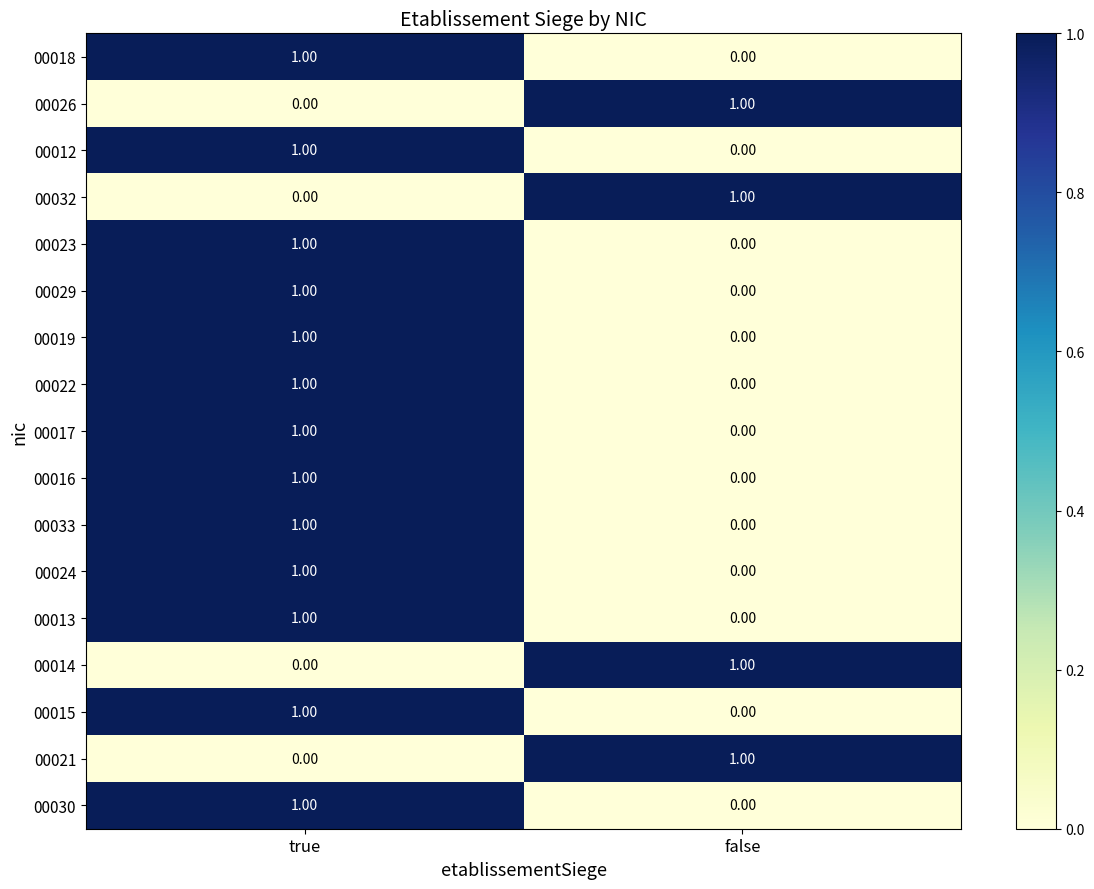

How many categories are shown in the chart?

2